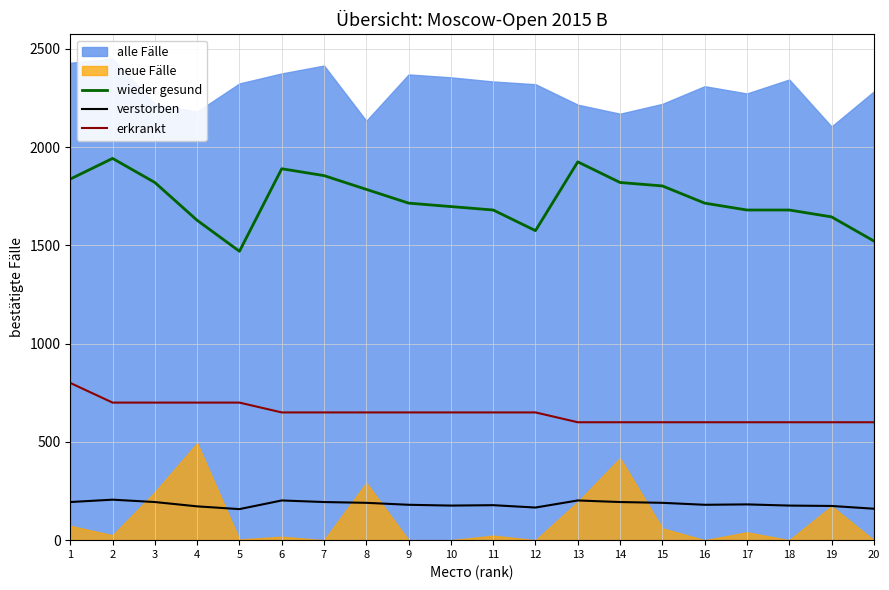

The value of verstorben at 17 is 77.5. True or false?

False